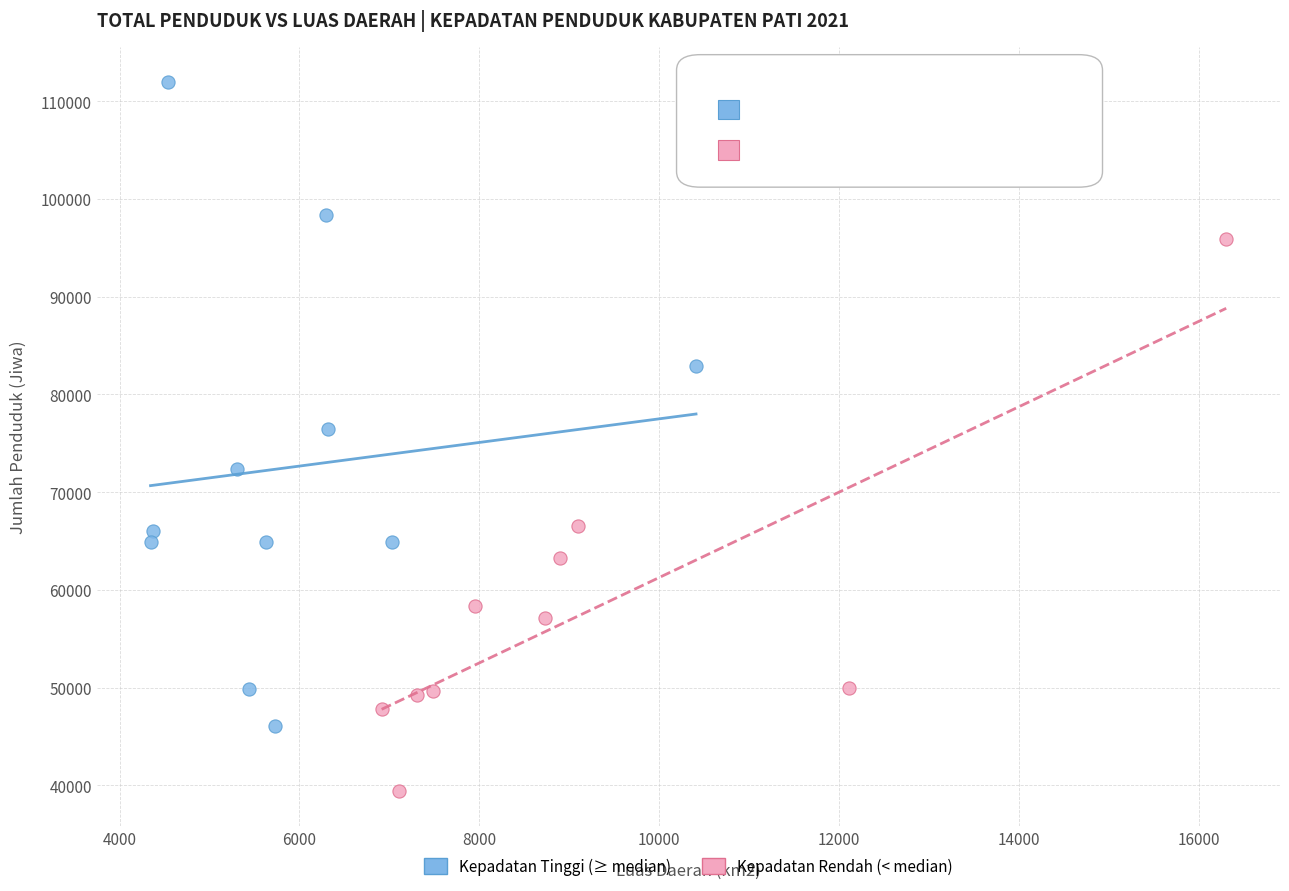

Which series has the largest Y range (max minus min)?

Kepadatan Tinggi (≥ median)